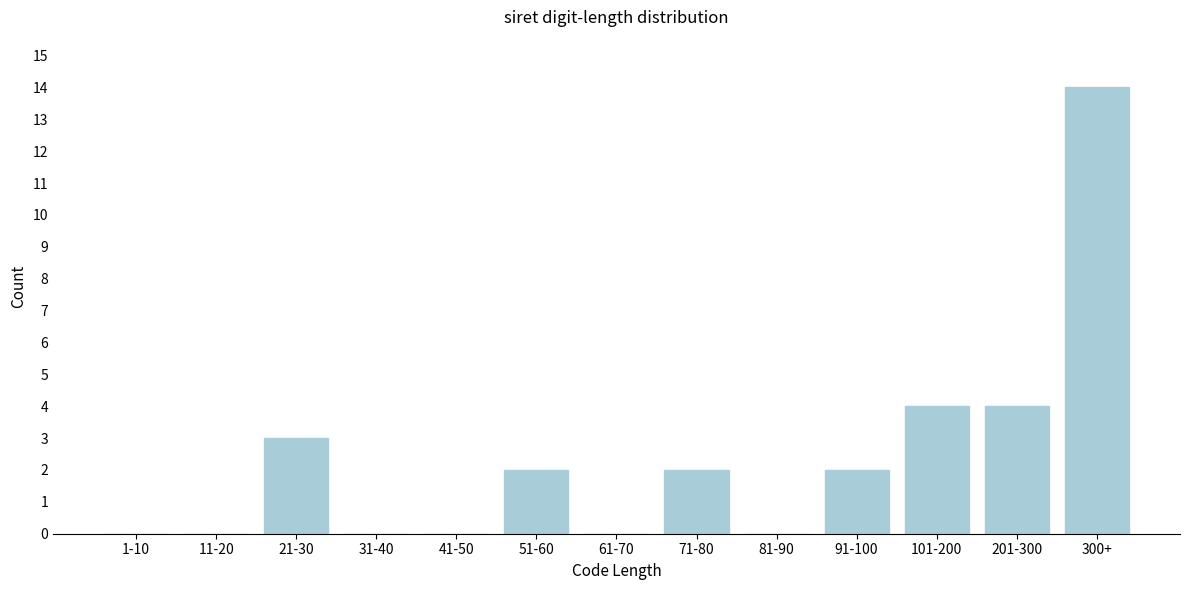

Reading left to right, list all the values displayed in this chart.

1-10=0	11-20=0	21-30=3	31-40=0	41-50=0	51-60=2	61-70=0	71-80=2	81-90=0	91-100=2	101-200=4	201-300=4	300+=14